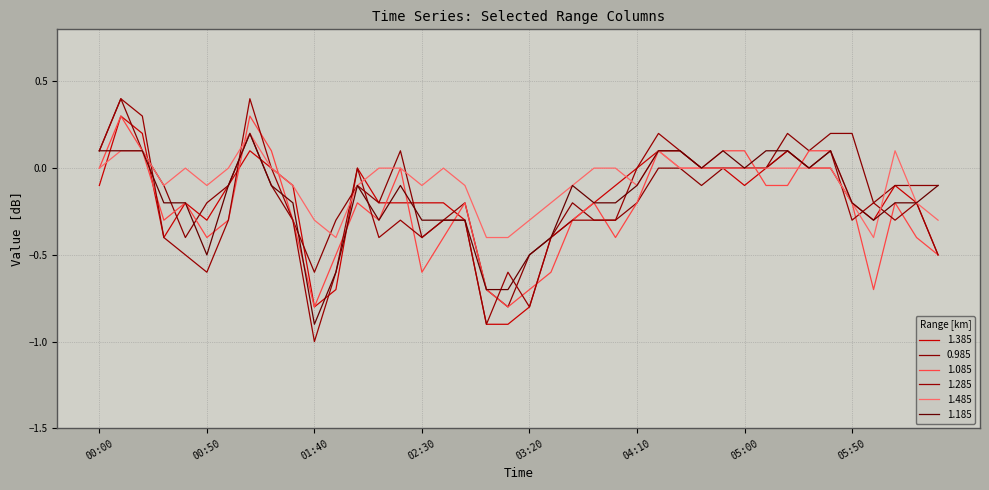

What is the value of the 1.085 point at the 11th from the left?

-0.8